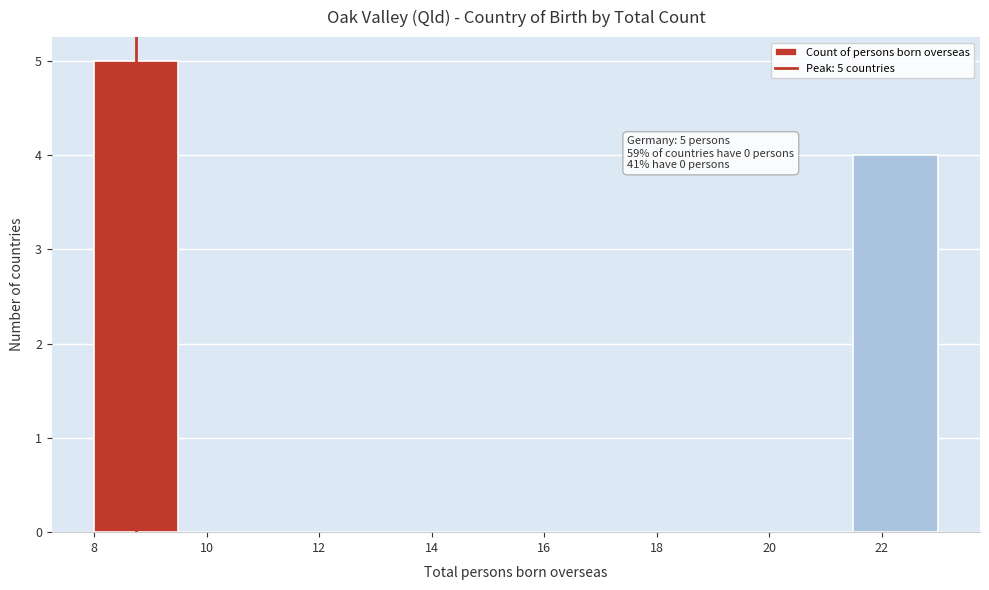

Over which range of the x-axis is the bar tallest?

8.0 to 9.5